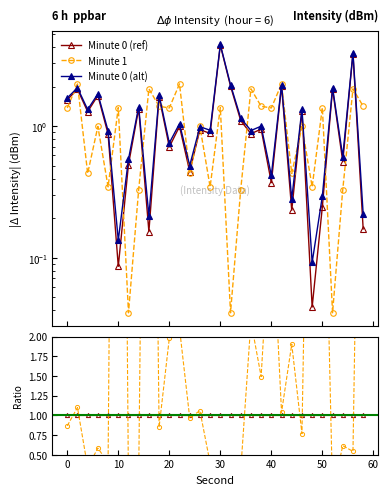

How many interior local valleys does the Minute 1 series have?

11